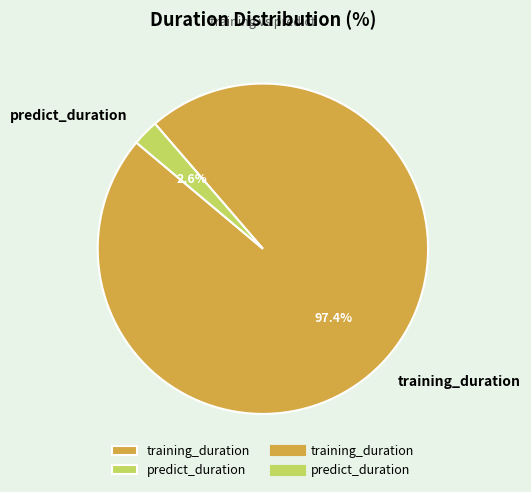

Which slice represents more than half of the pie?

training_duration